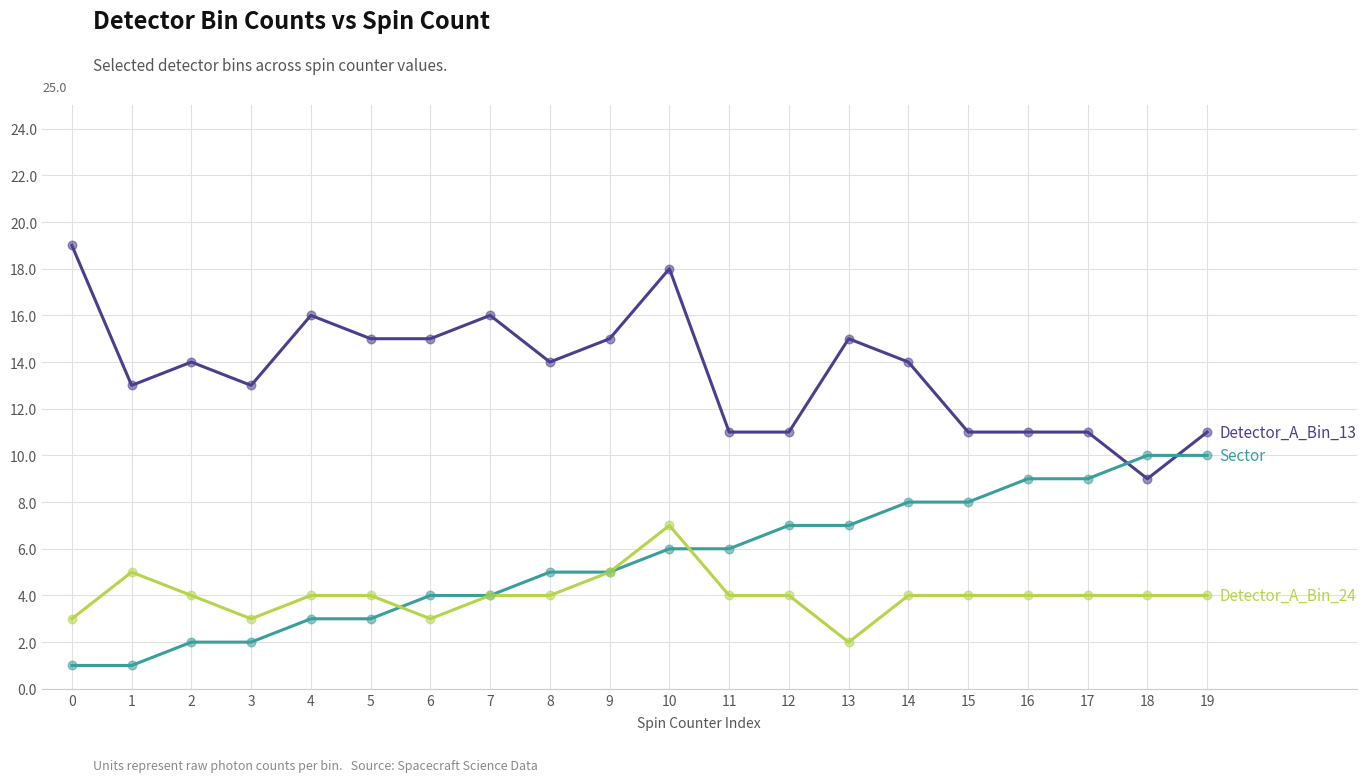

What is the total value across all series at 9?

25